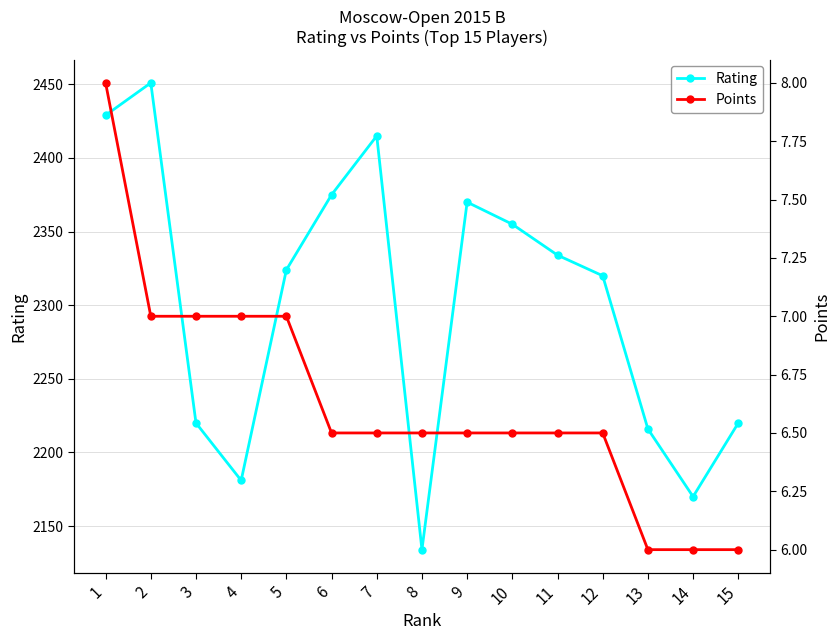

How many data points in Rating are above 2324?

7